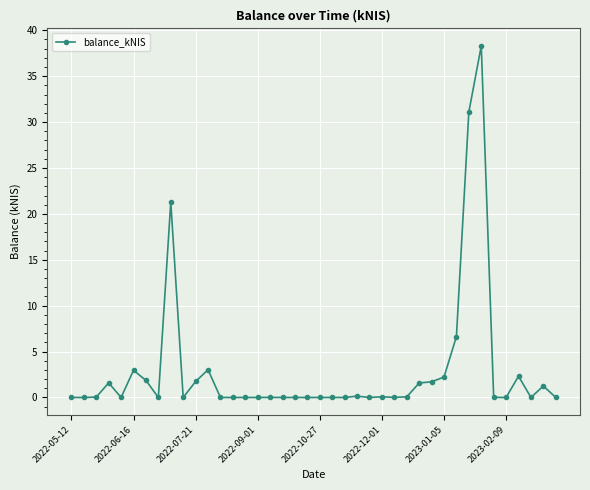

How many lines are shown in the chart?

1